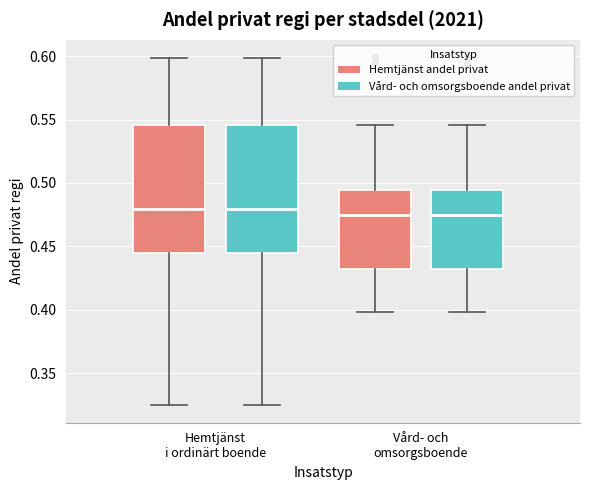

Reading left to right, read every box against the y-axis: the position of its median line, the range the box covers, and the ends of its whiskers. The values are not printed on the chart, so give them approximately, as read against the axis.

Hemtjänst i ordinärt boende (Hemtjänst andel privat): median 0.480, box 0.445 to 0.545, whiskers 0.325 to 0.600
Hemtjänst i ordinärt boende (Vård- och omsorgsboende andel privat): median 0.480, box 0.445 to 0.545, whiskers 0.325 to 0.600
Vård- och omsorgsboende (Hemtjänst andel privat): median 0.475, box 0.430 to 0.495, whiskers 0.400 to 0.545
Vård- och omsorgsboende (Vård- och omsorgsboende andel privat): median 0.475, box 0.430 to 0.495, whiskers 0.400 to 0.545